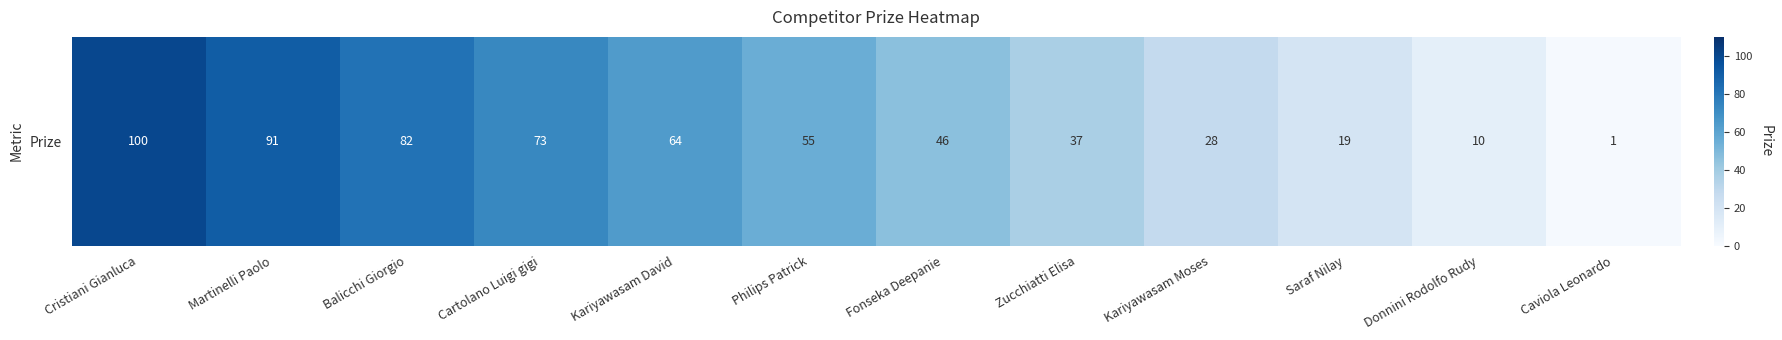

How many distinct data groups are displayed?

1